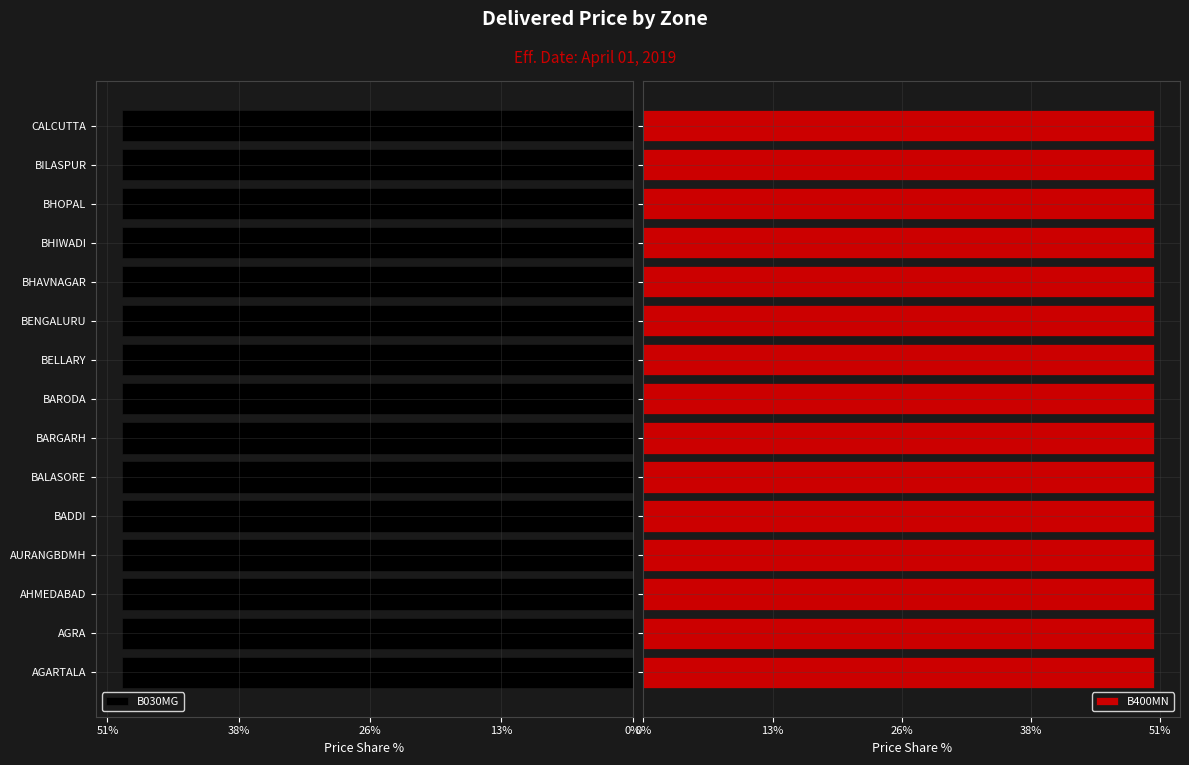

What is the value of the B030MG bar at the 12th from the left?

49.6